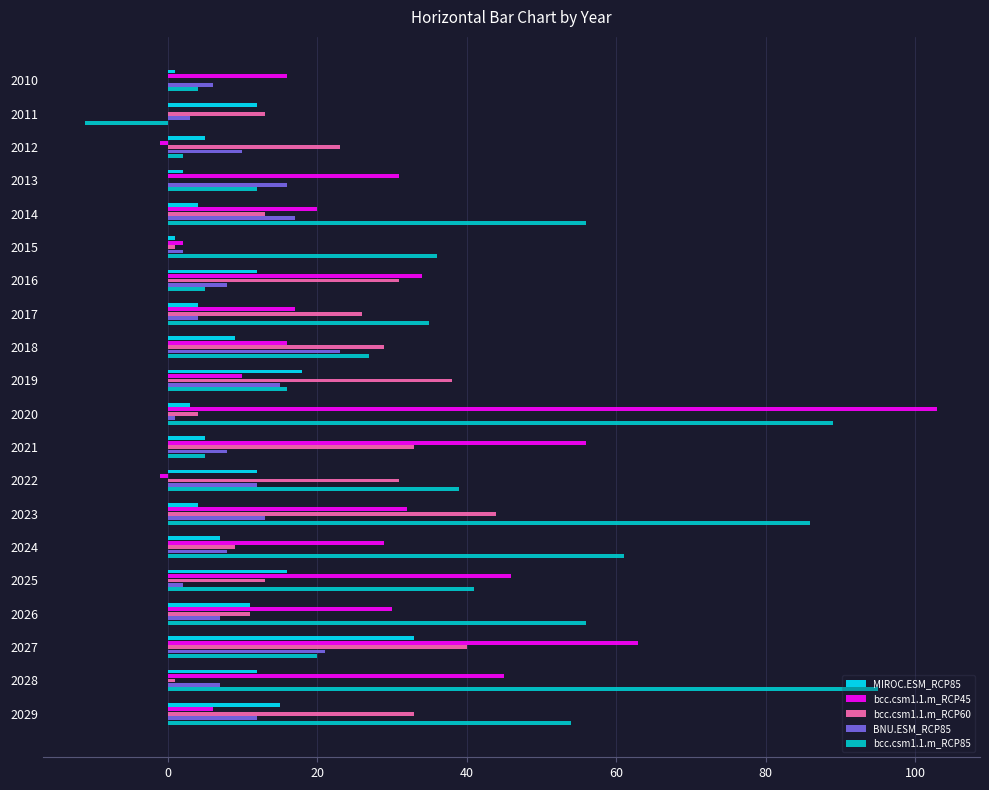

The value of MIROC.ESM_RCP85 at 2012 is 5. True or false?

True